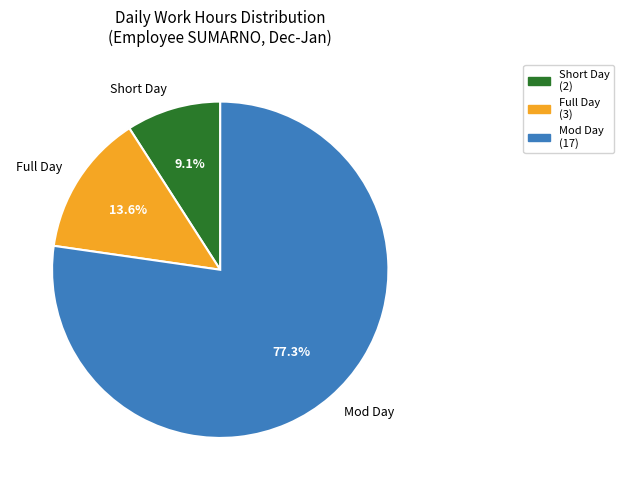

Approximately how many times larger is the value at Short Day compared to Full Day?

0.7